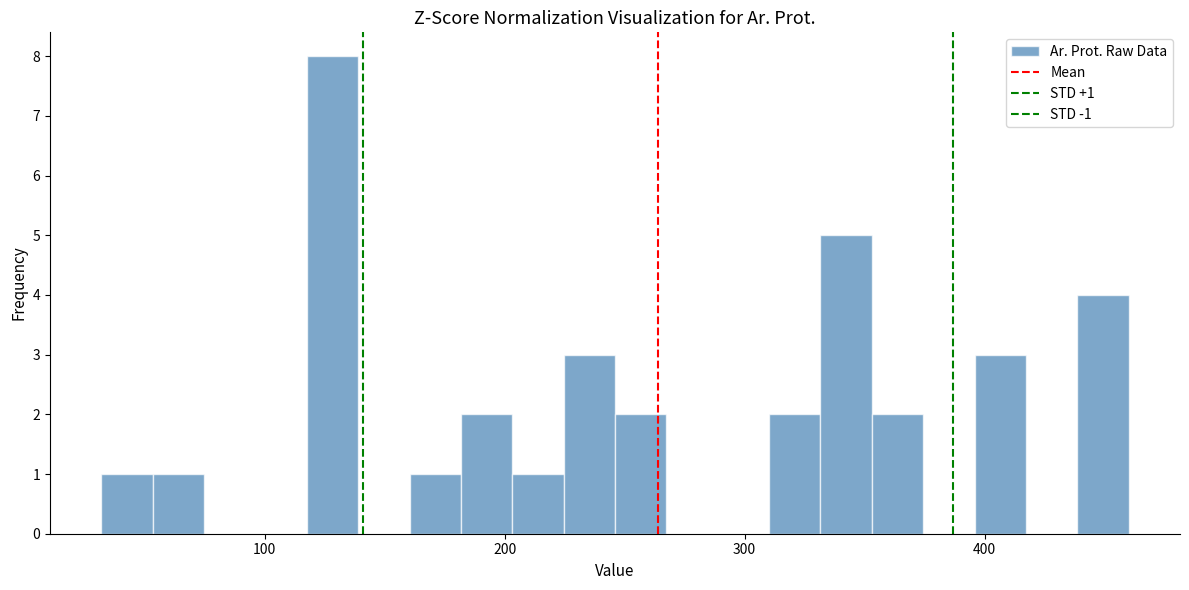

Read against the x-axis, roughly where is the centre of the tallest bar?

130